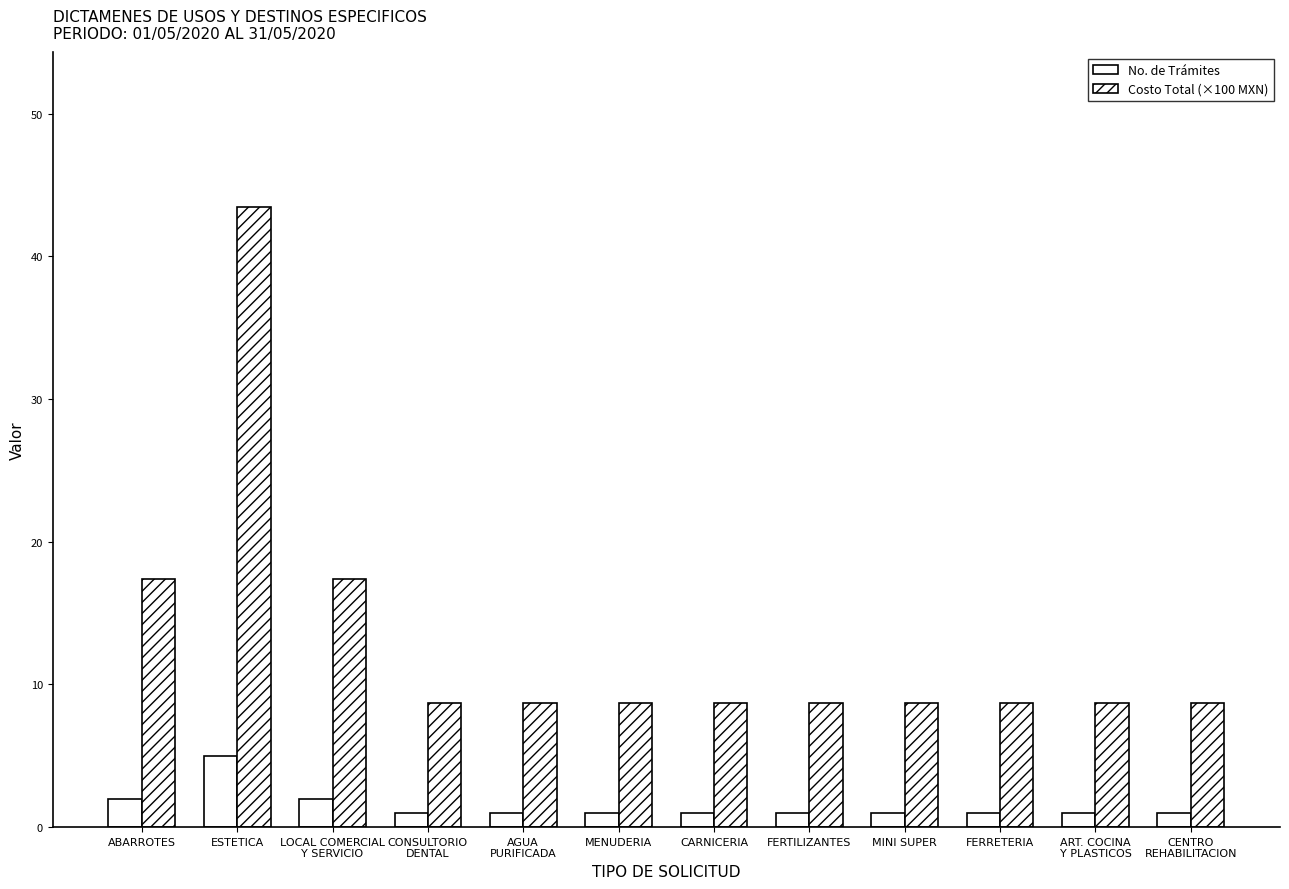

Which has a higher value, MINI SUPER or FERRETERIA?

MINI SUPER